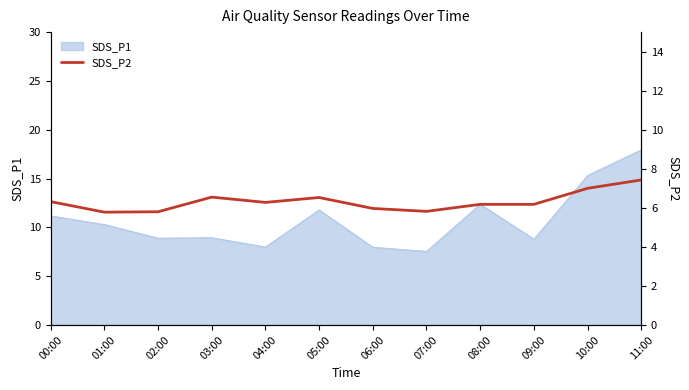

At which label does SDS_P1 reach its peak?

11:00